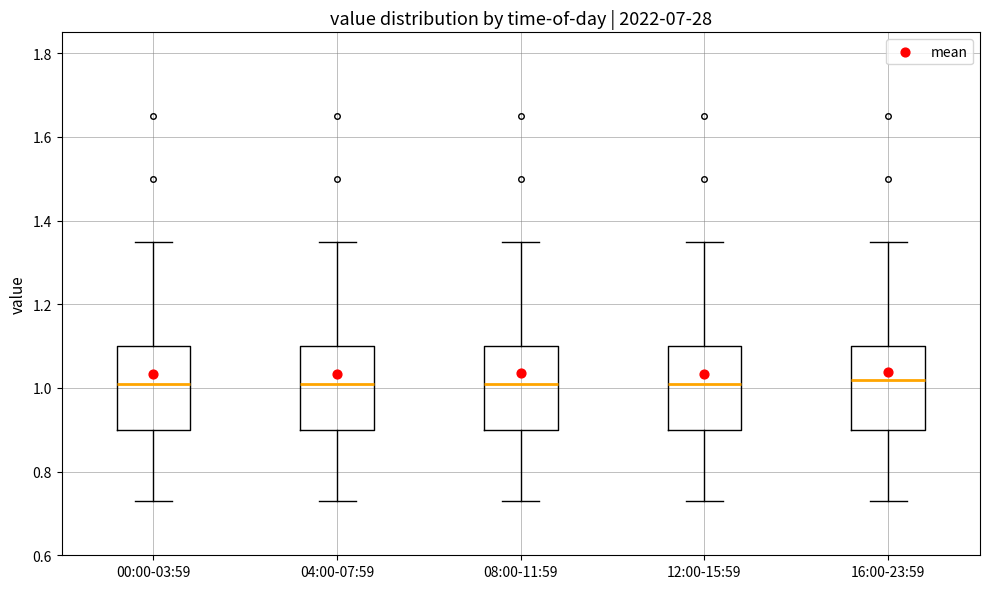

Reading left to right, transcribe this box plot: for each box, give where its median line is, the range the box spans, and where its two whiskers end, as read against the y-axis. The values are not printed on the chart, so give them approximately, as read against the axis.

00:00-03:59: median 1.02, box 0.90 to 1.10, whiskers 0.74 to 1.36
04:00-07:59: median 1.02, box 0.90 to 1.10, whiskers 0.74 to 1.36
08:00-11:59: median 1.02, box 0.90 to 1.10, whiskers 0.74 to 1.36
12:00-15:59: median 1.02, box 0.90 to 1.10, whiskers 0.74 to 1.36
16:00-23:59: median 1.02, box 0.90 to 1.10, whiskers 0.74 to 1.36